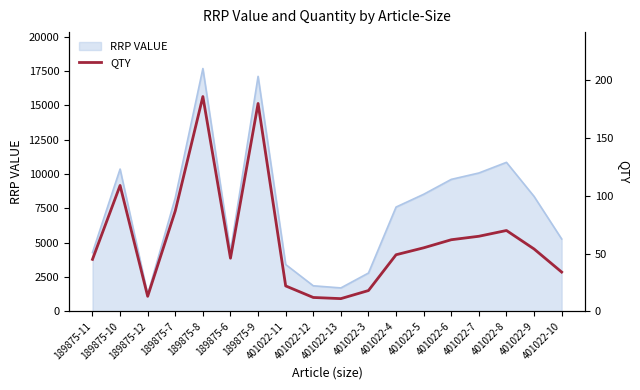

What is the value of the 12th point from the left?

49